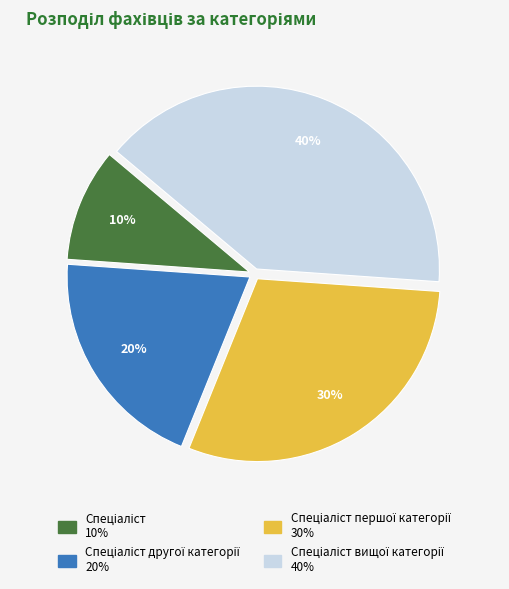

How many slices are in this pie chart?

4